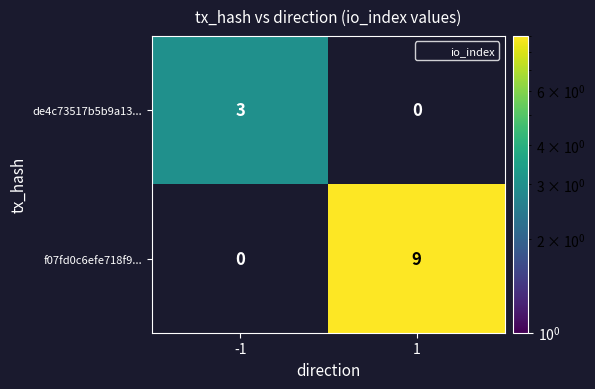

Rank the series at 1 from lowest to highest value.

de4c73517b5b9a13..., f07fd0c6efe718f9...